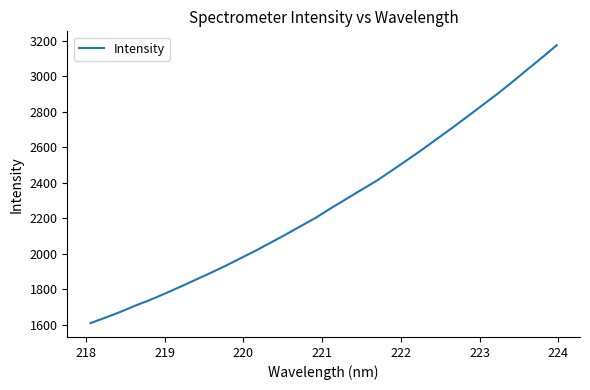

What is the minimum value shown in the chart?

1610.8